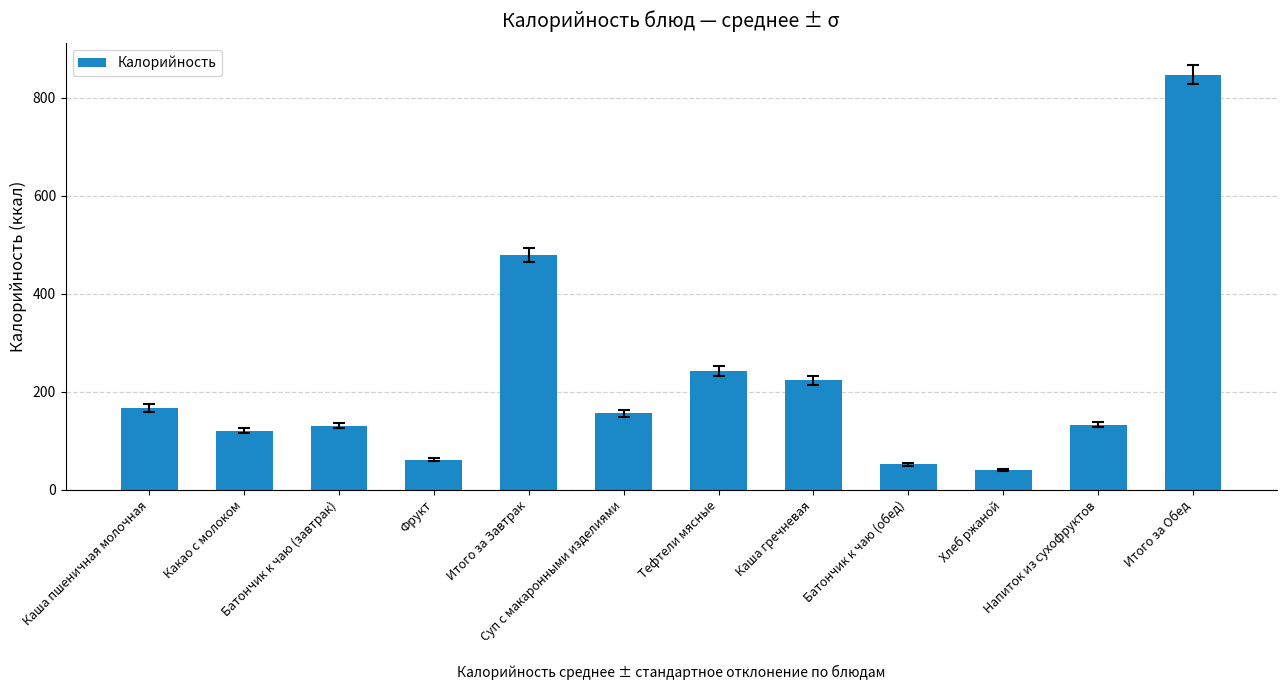

What is the value of the 5th bar from the left?

479